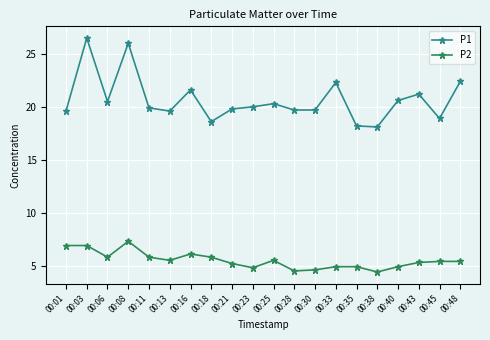

What is the smallest value displayed?

4.4